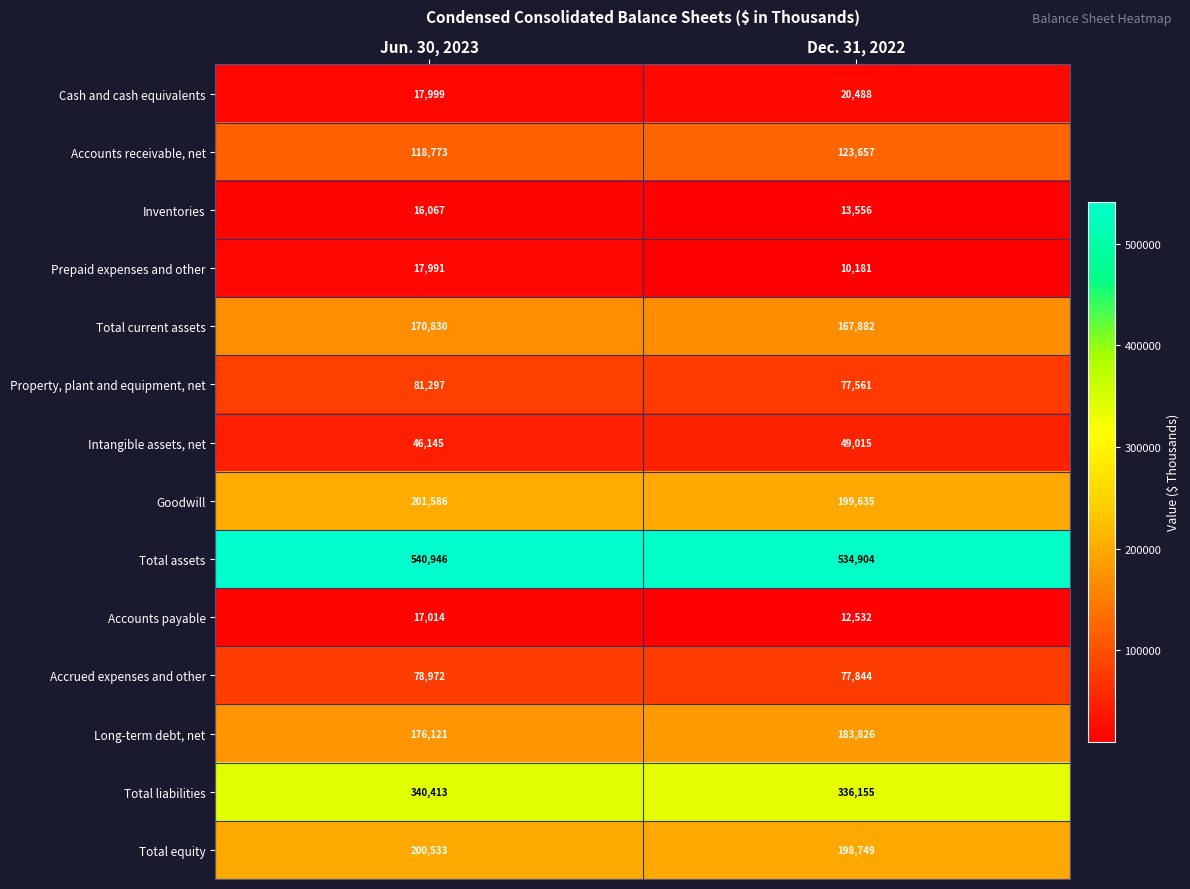

Is it true that Accrued expenses and other equals 78972 at Jun. 30, 2023?

True